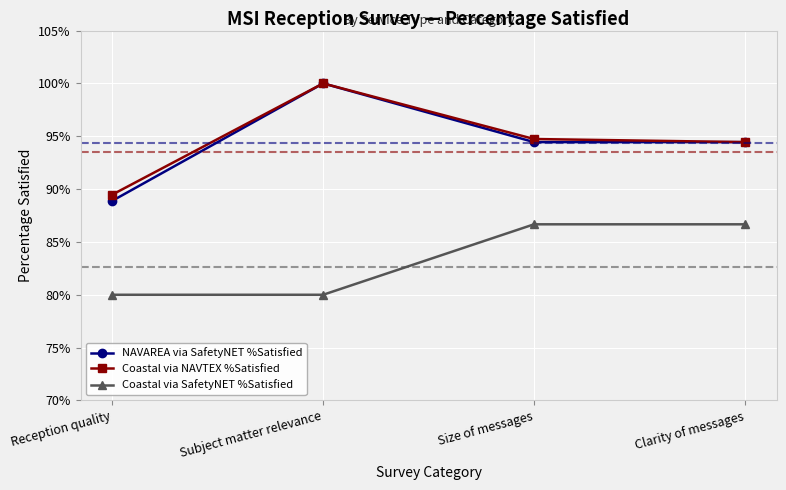

Does the chart have visible grid lines?

Yes